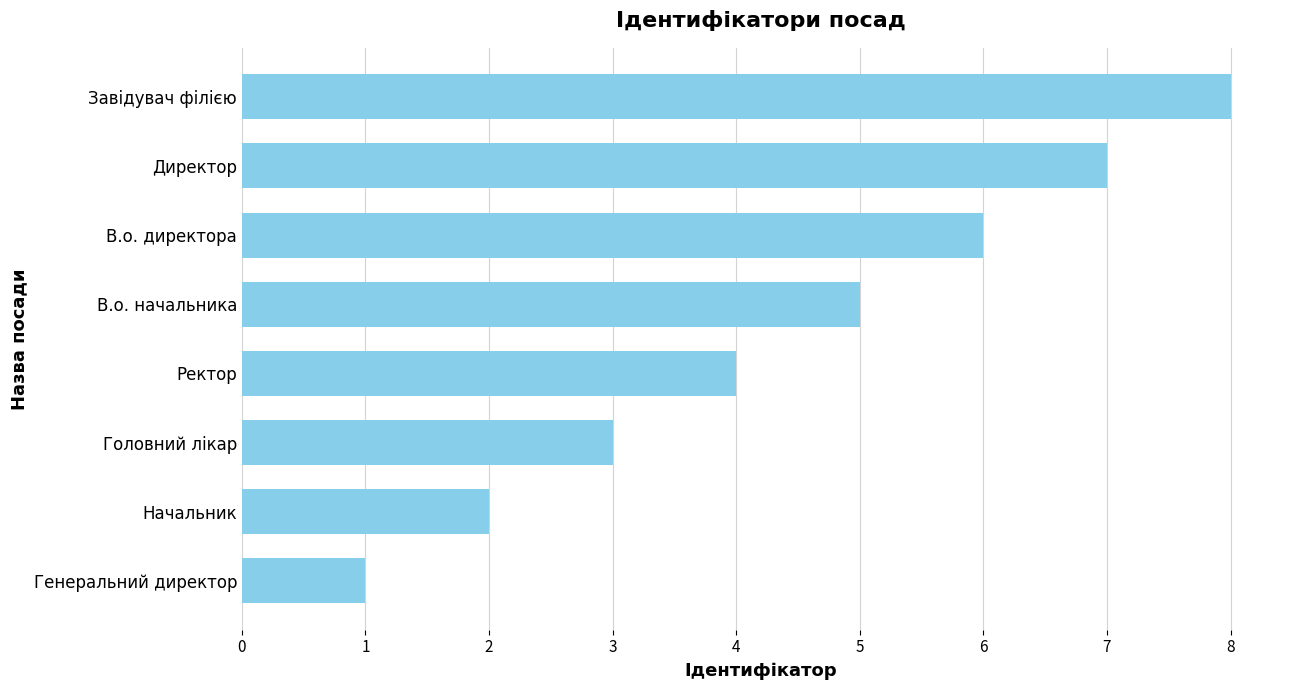

Does the chart contain stacked bars?

No